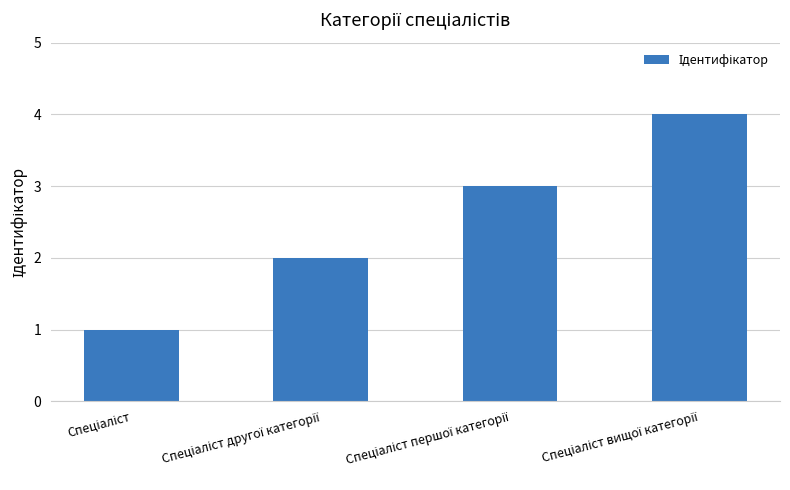

What is the sum of all values?

10